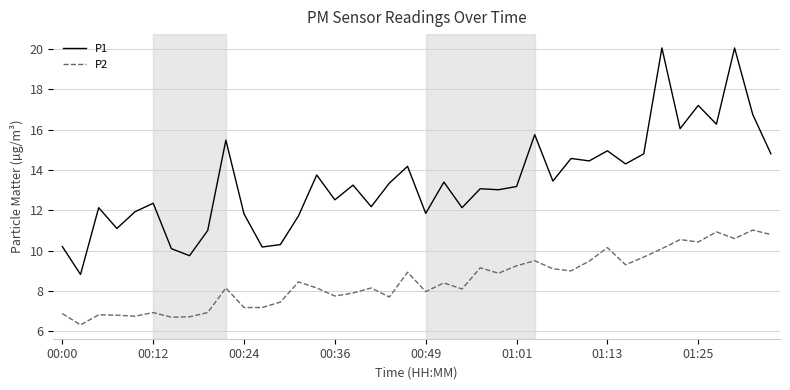

True or false: P2 and P1 intersect in this chart.

False